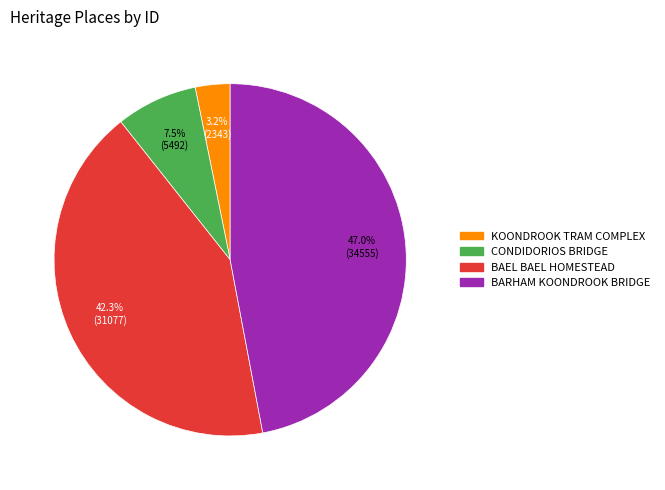

Rank the categories by value from highest to lowest.

BARHAM KOONDROOK BRIDGE, BAEL BAEL HOMESTEAD, CONDIDORIOS BRIDGE, KOONDROOK TRAM COMPLEX